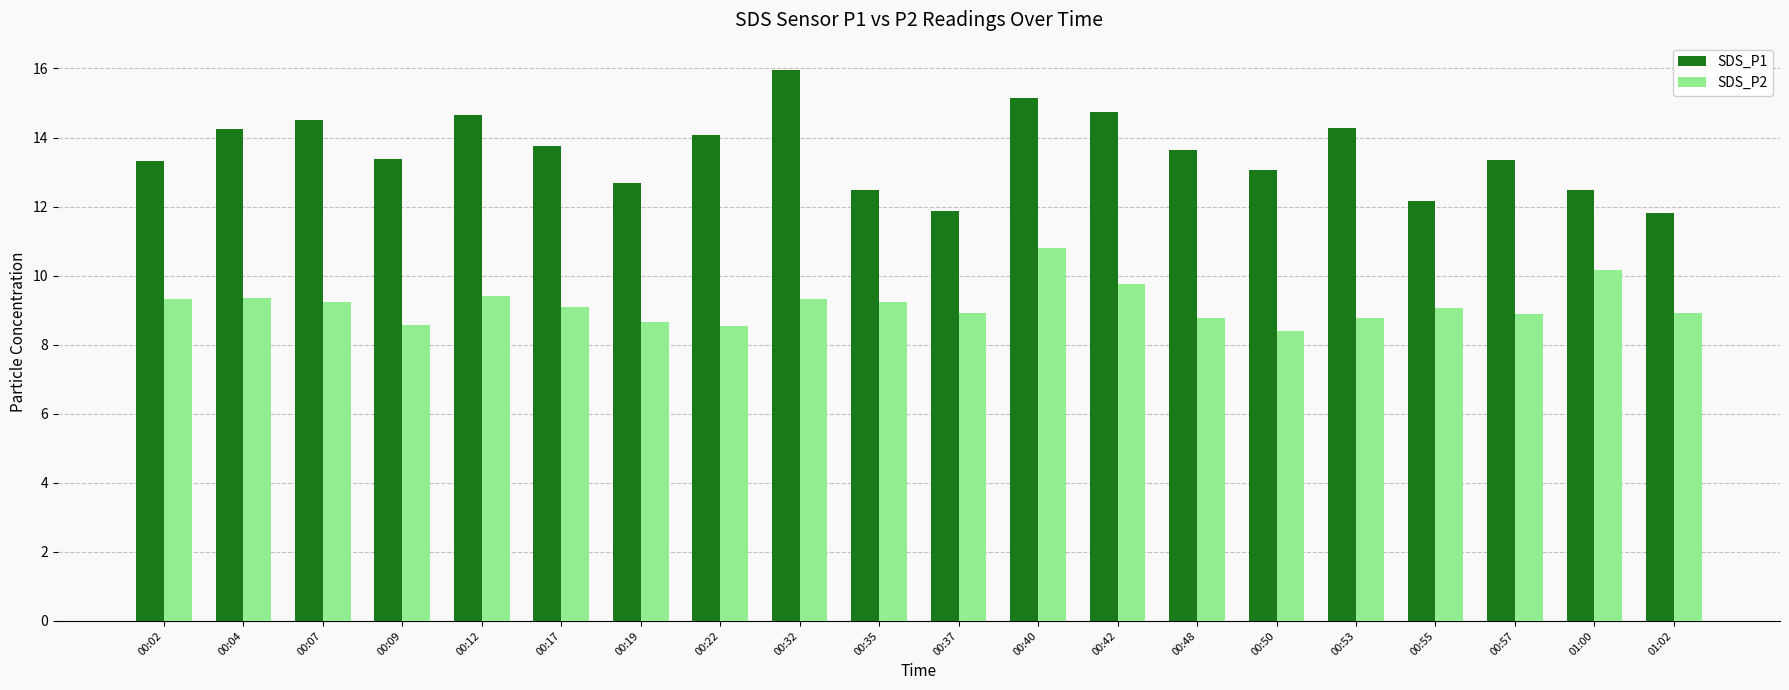

True or false: SDS_P2 has a value of 10.8 at 00:40.

True